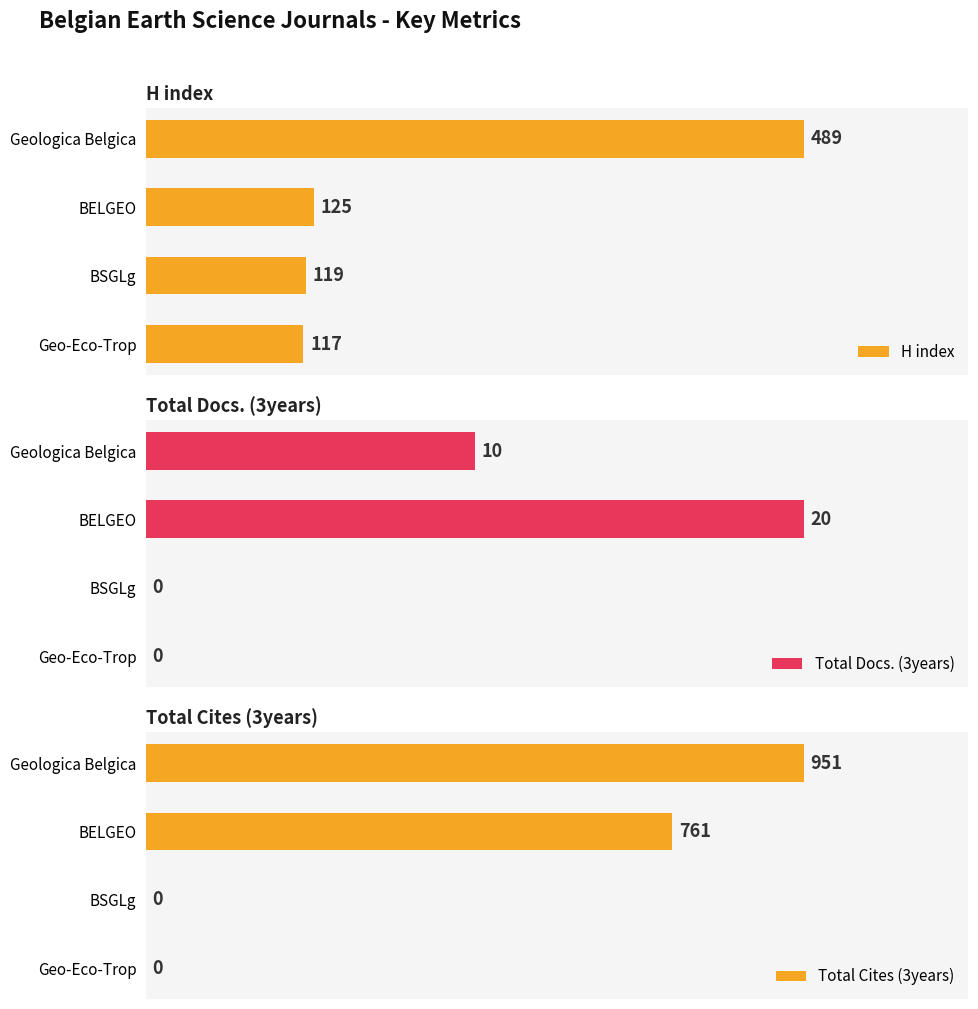

At which label is H index closest to 303?

BELGEO